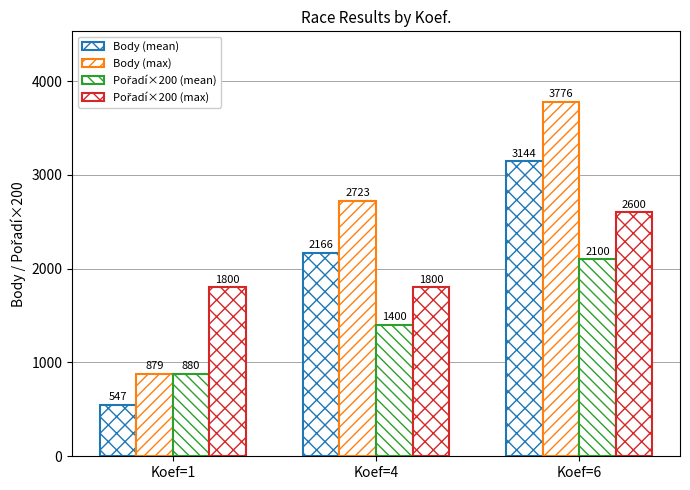

True or false: Pořadí×200 (max) has a value of 1800.0 at Koef=1.

True